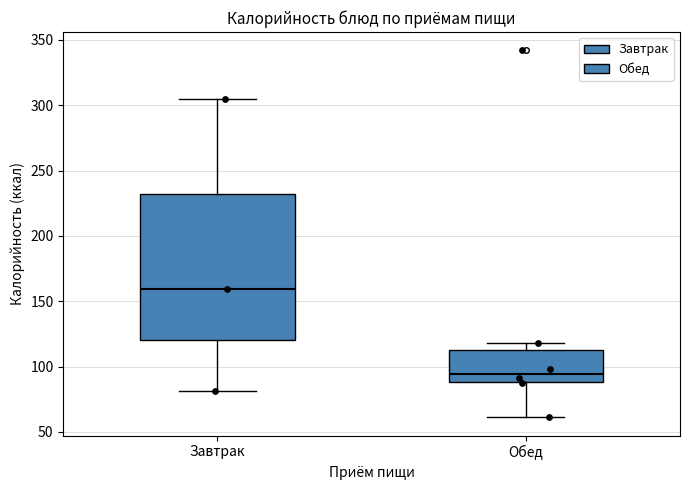

Where does the lower whisker of the box for Обед end on the y-axis? The values are not printed on the chart, so give them approximately, as read against the axis.

60